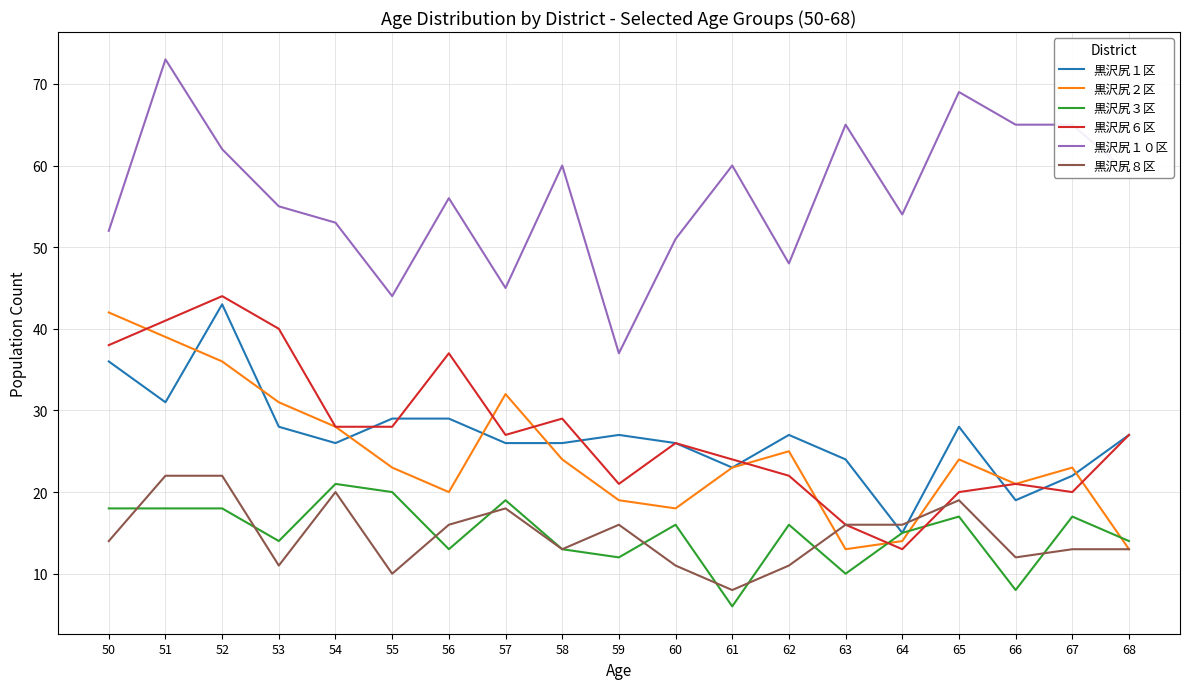

After their last crossing, which series has the higher values: 黒沢尻３区 or 黒沢尻２区?

黒沢尻３区